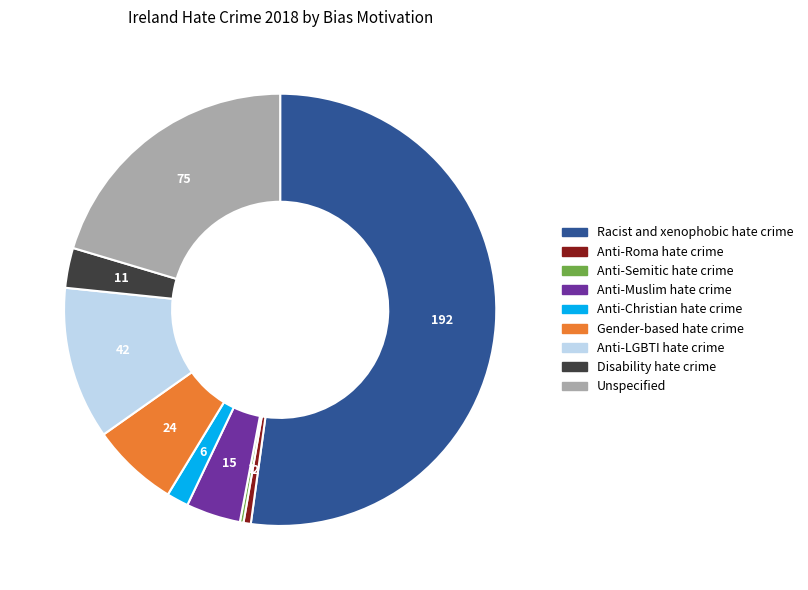

Which slice represents more than half of the pie?

Racist and xenophobic hate crime